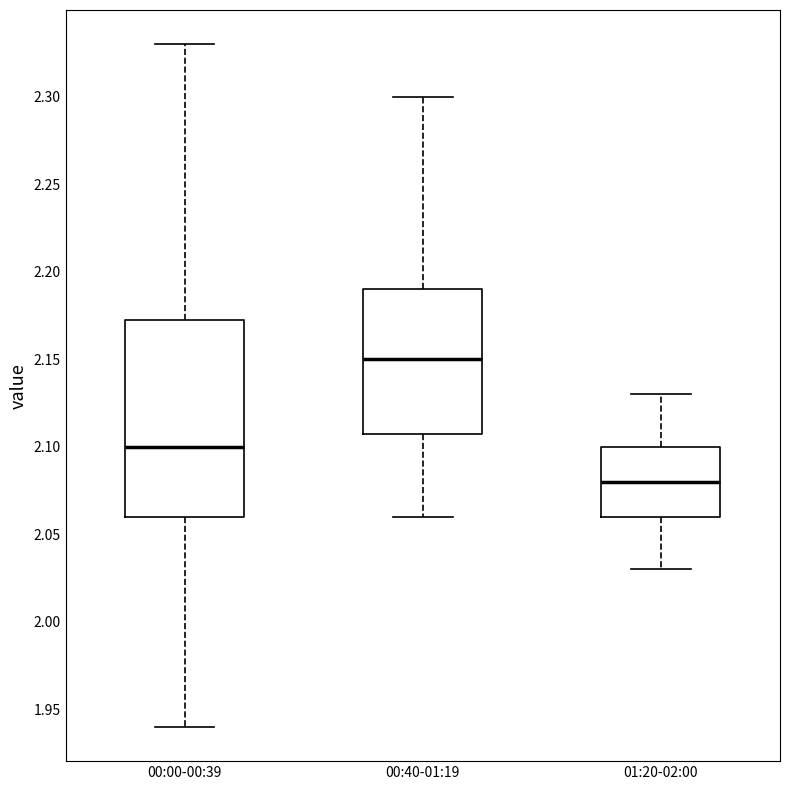

Reading left to right, transcribe this box plot: for each box, give where its median line is, the range the box spans, and where its two whiskers end, as read against the y-axis. The values are not printed on the chart, so give them approximately, as read against the axis.

00:00-00:39: median 2.100, box 2.060 to 2.175, whiskers 1.940 to 2.330
00:40-01:19: median 2.150, box 2.110 to 2.190, whiskers 2.060 to 2.300
01:20-02:00: median 2.080, box 2.060 to 2.100, whiskers 2.030 to 2.130